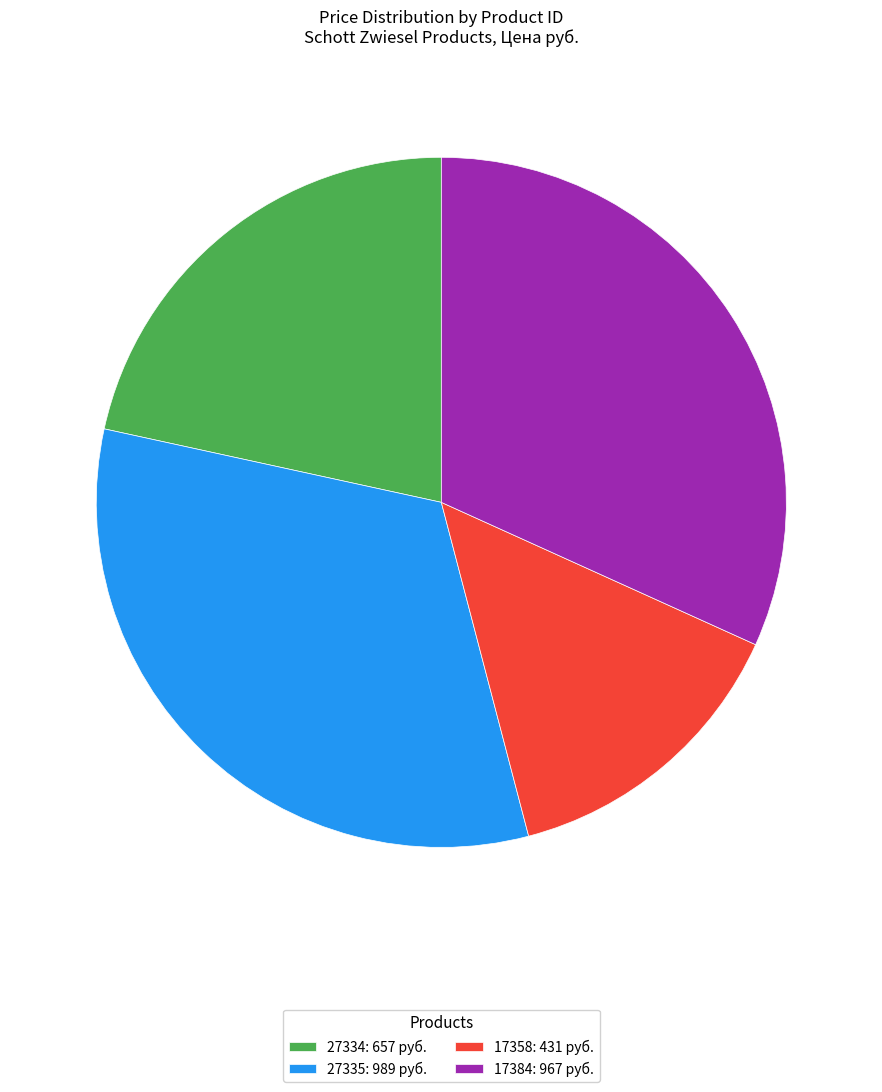

Do 27335: 989 руб. and 17384: 967 руб. together represent more than half of the pie?

Yes